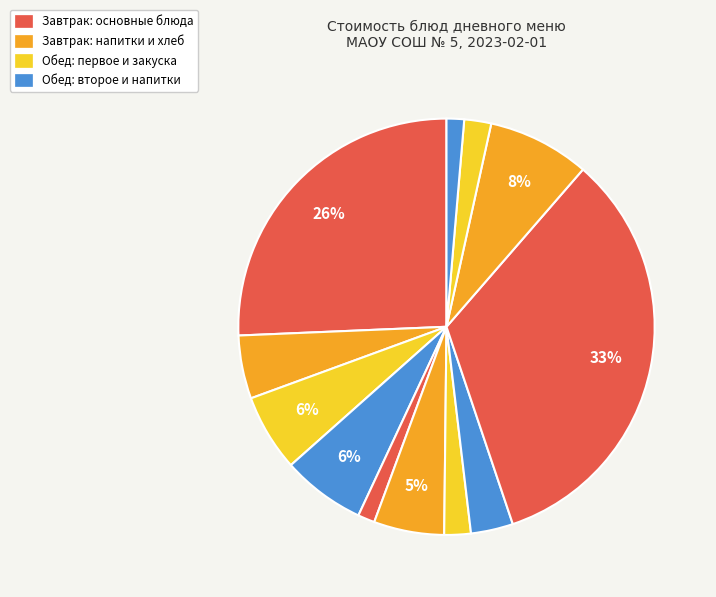

How many segments does this pie chart have?

12